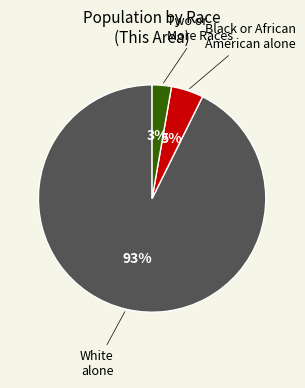

Rank the categories by value from lowest to highest.

Two or More Races, Black or African American alone, White alone